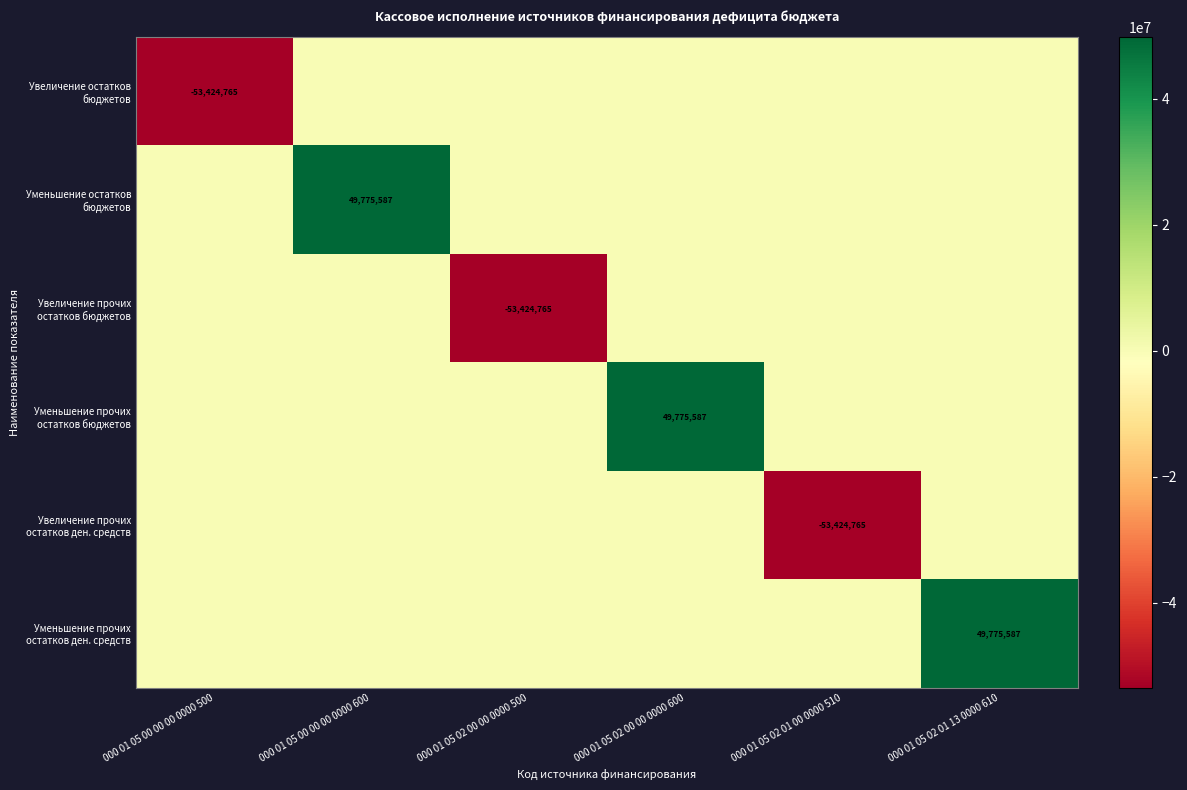

How many values in Увеличение прочих остатков ден. средств are below zero?

1